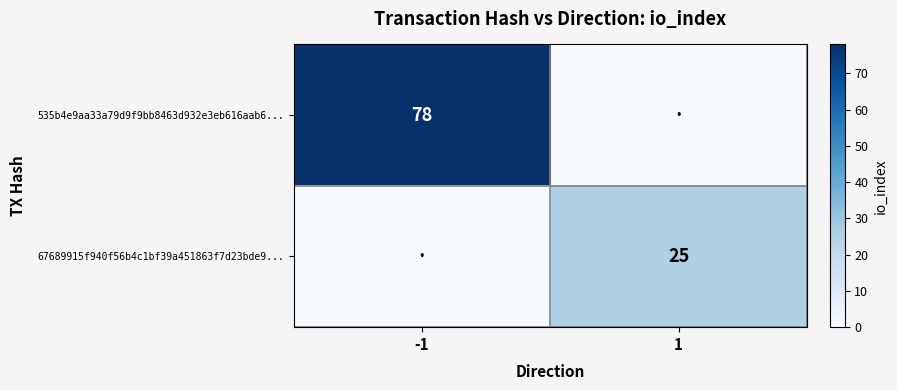

What is the spread (max minus min) of values at -1?

78